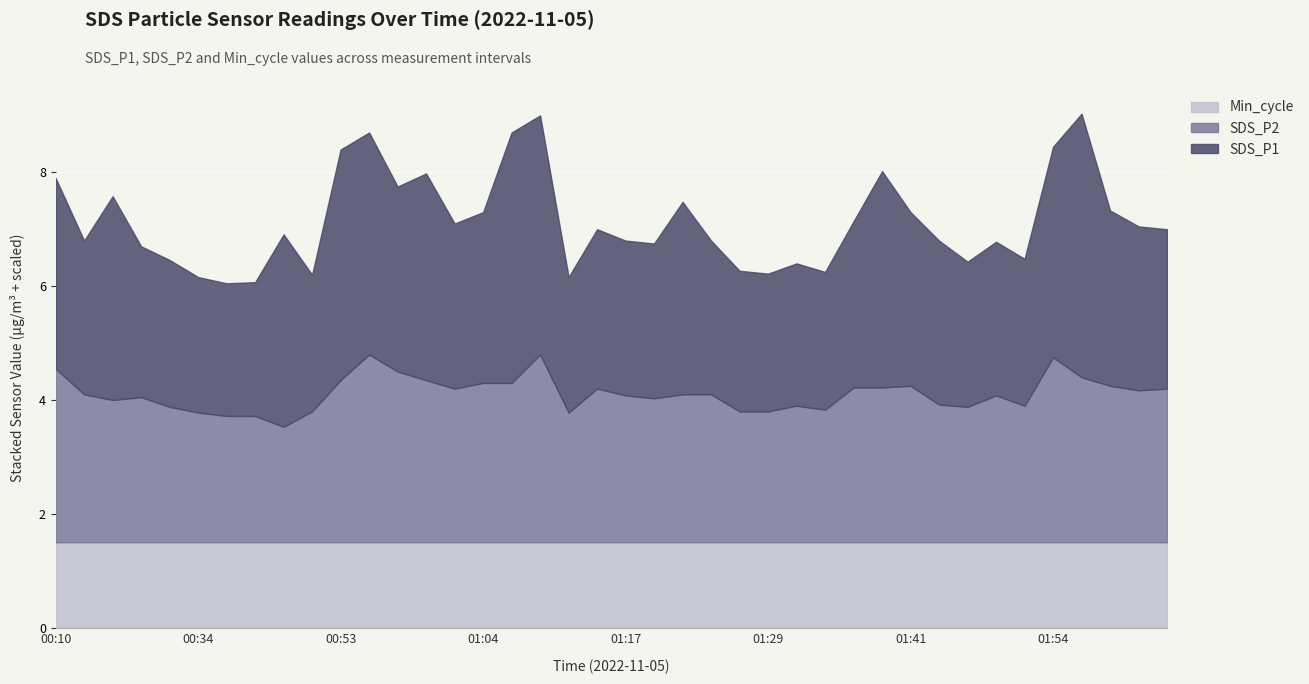

What are all the series names shown in the legend?

Min_cycle, SDS_P2, SDS_P1